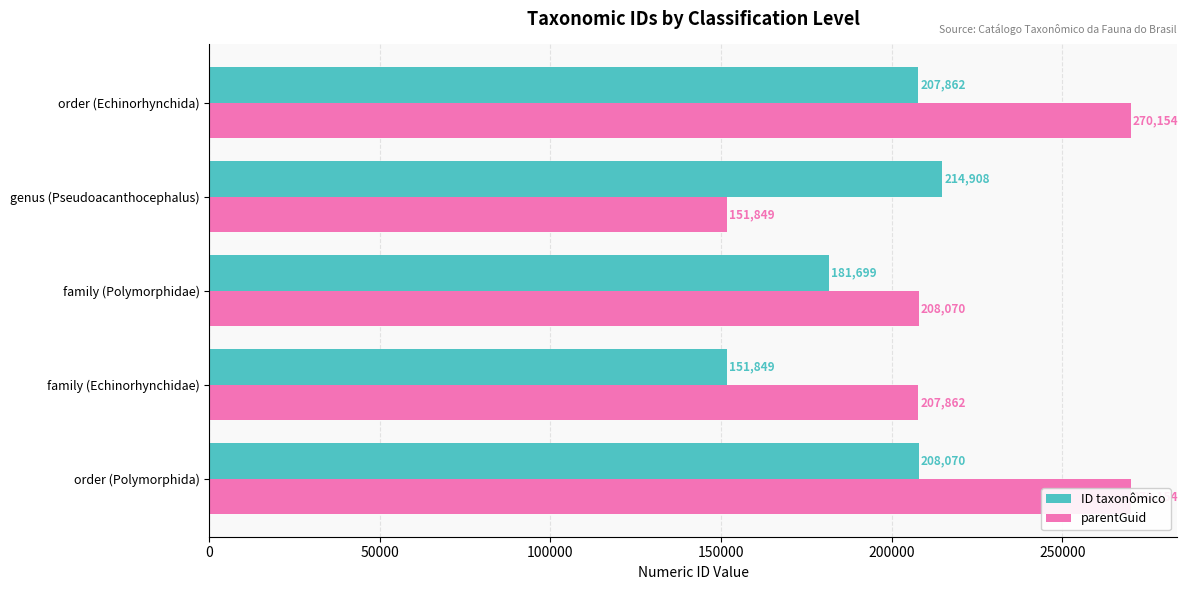

What is the highest value of the parentGuid series?

270154